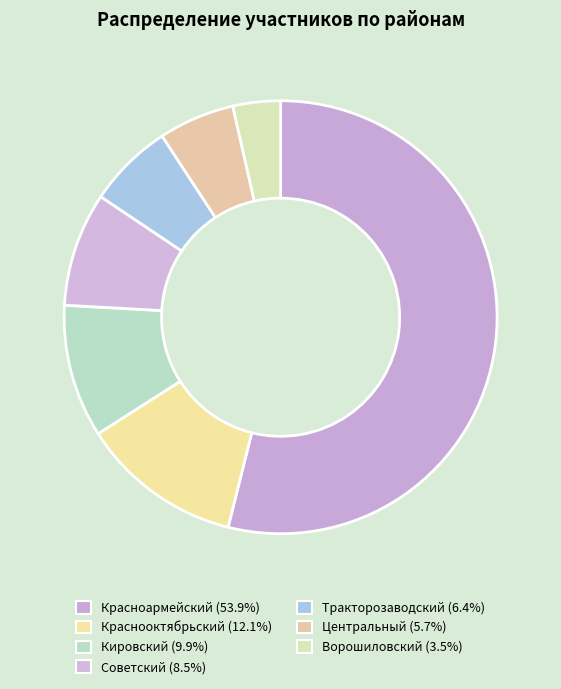

To the nearest percent, what is the combined percentage of Тракторозаводский and Ворошиловский?

10%